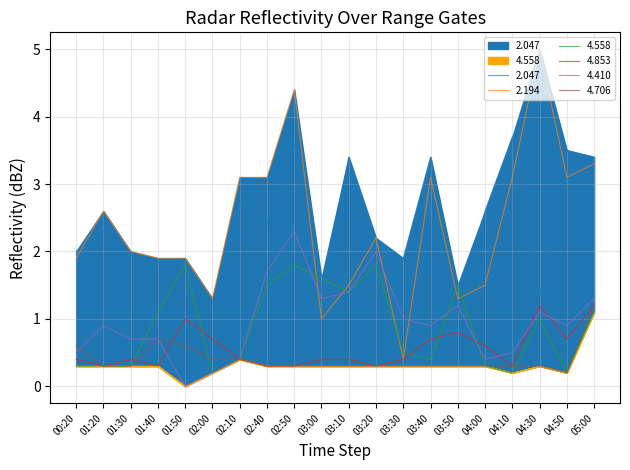

Which label corresponds to the largest value in the chart?

04:30